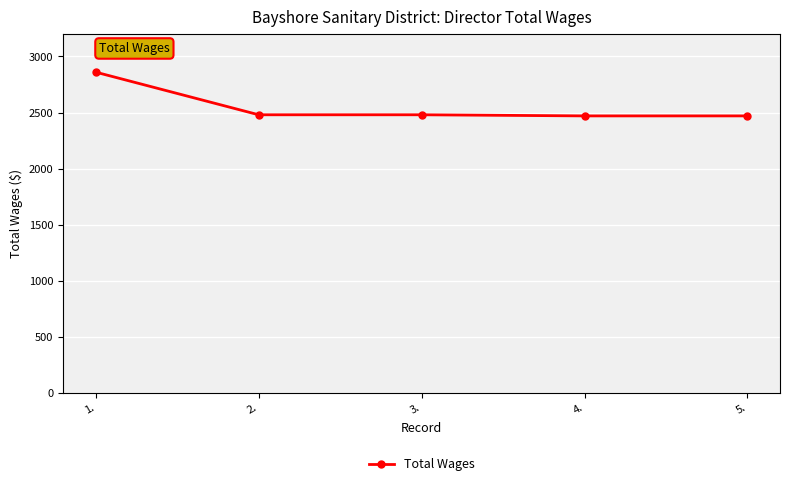

What is the sum of all values?

12760